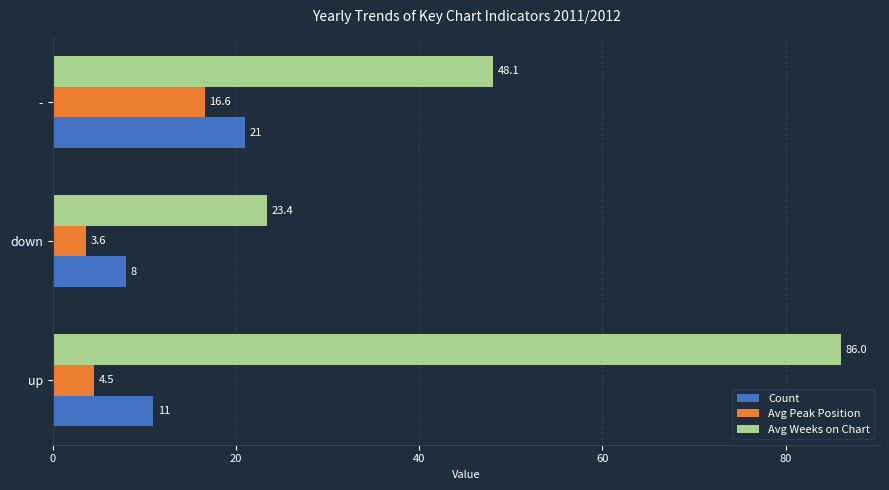

Which label corresponds to the smallest value in the chart?

down